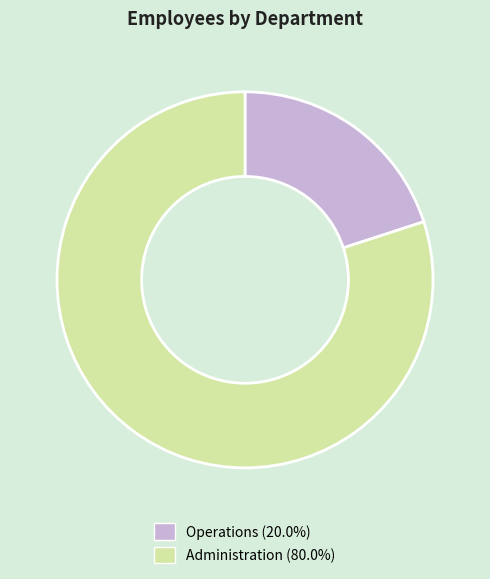

Which has a higher value, Operations or Administration?

Administration